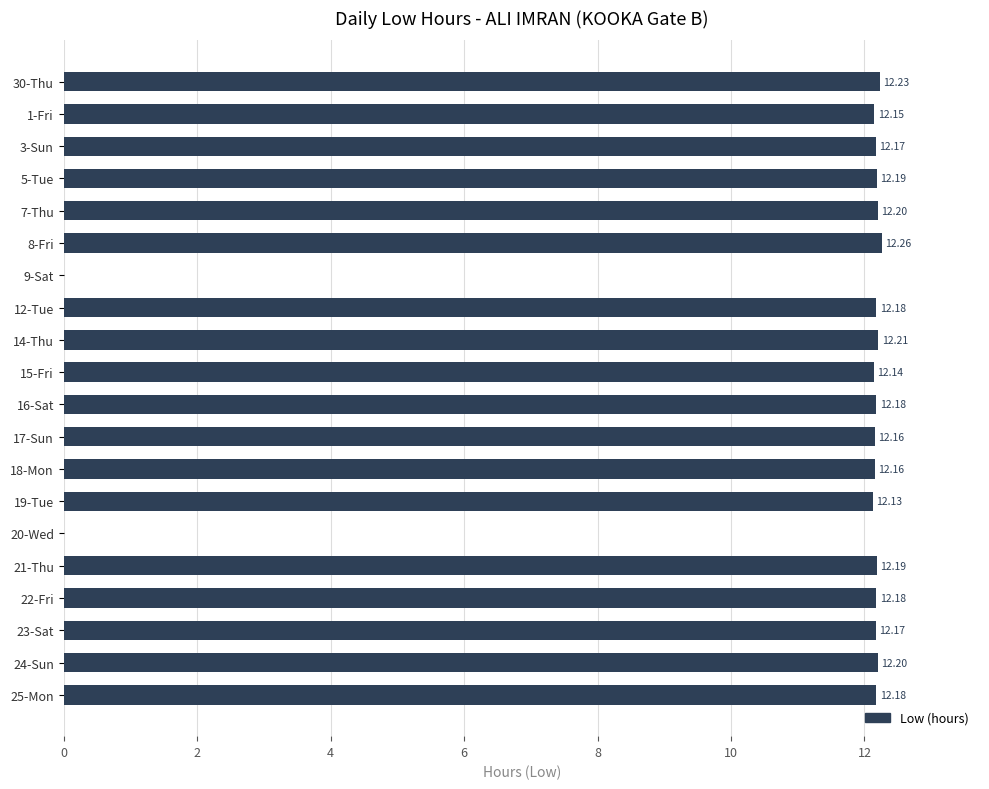

Count the number of categories in the chart.

20